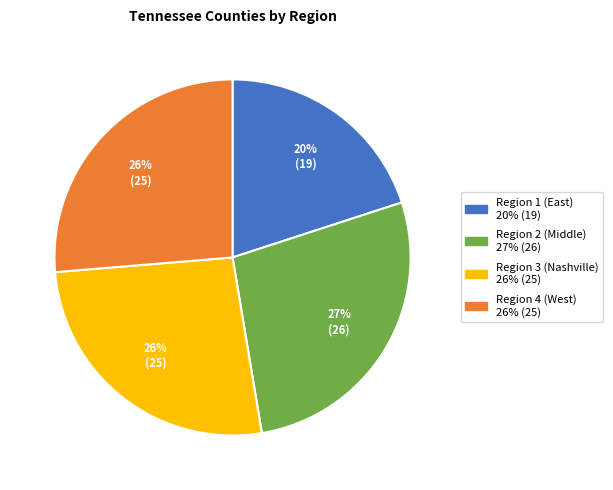

Is there a majority slice in this chart?

No